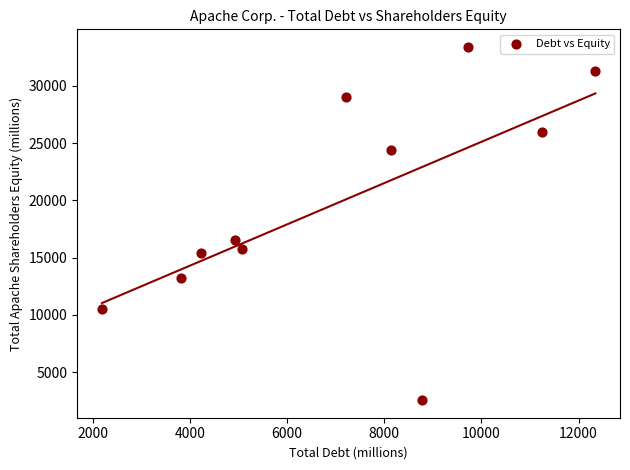

What Y value in the scatter plot is closest to 17981?

16509